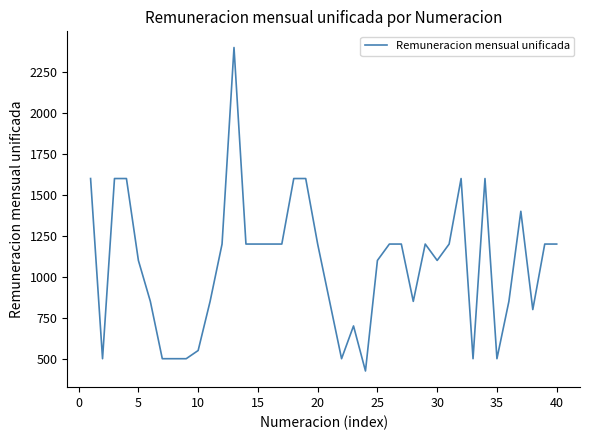

How many values are below 1200?

19